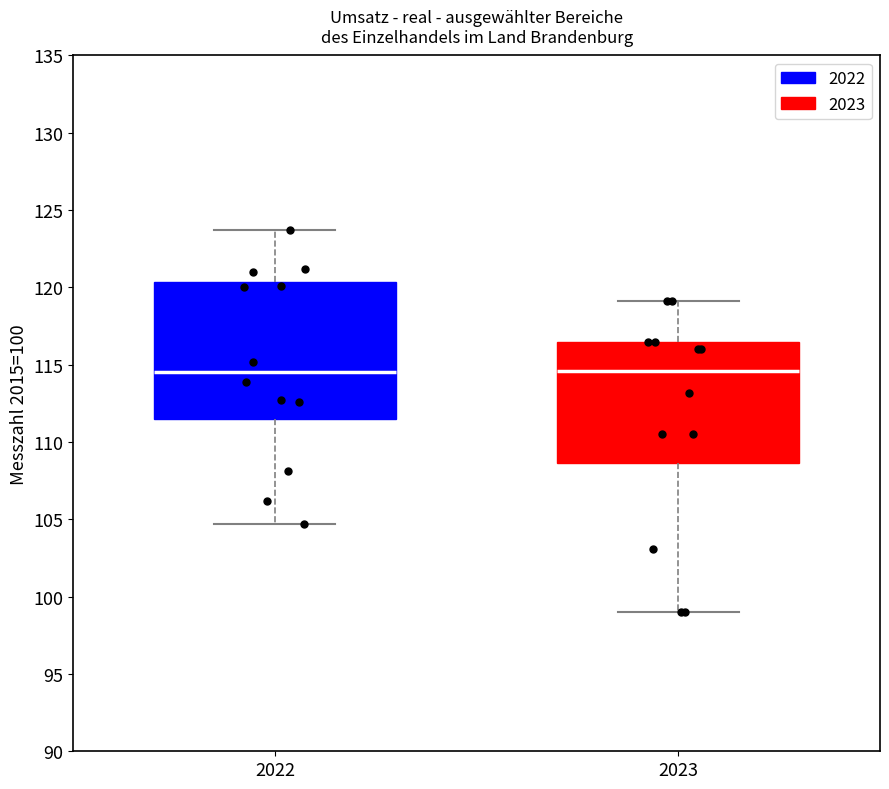

Where does the median line of the box at x = 2023 sit on the y-axis? The values are not printed on the chart, so give them approximately, as read against the axis.

114.5